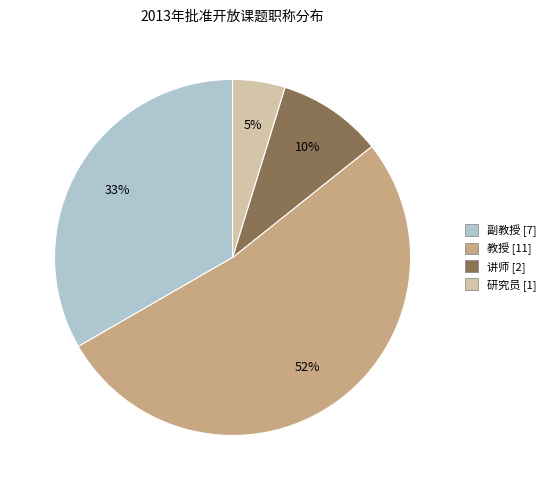

What is the majority slice?

教授